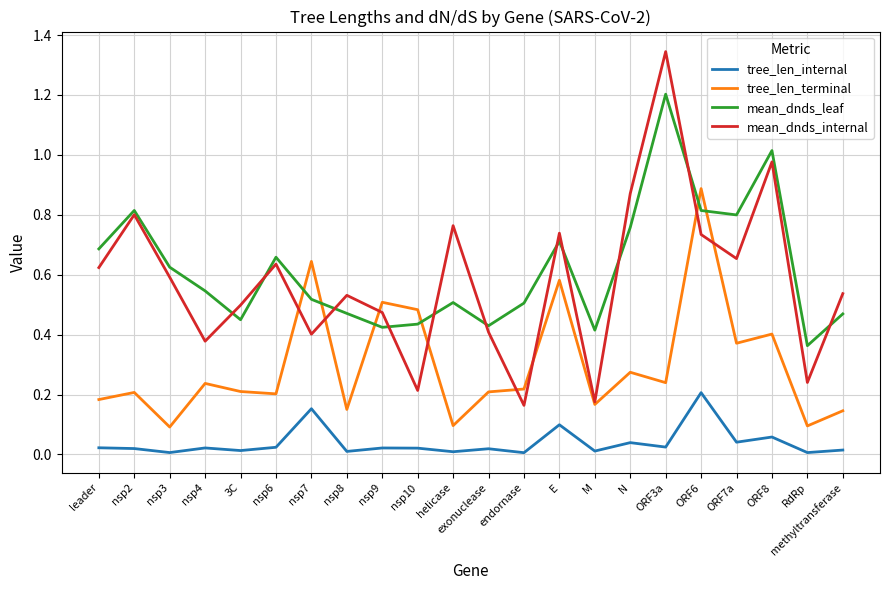

At which category is the sum across all series the highest?

ORF3a